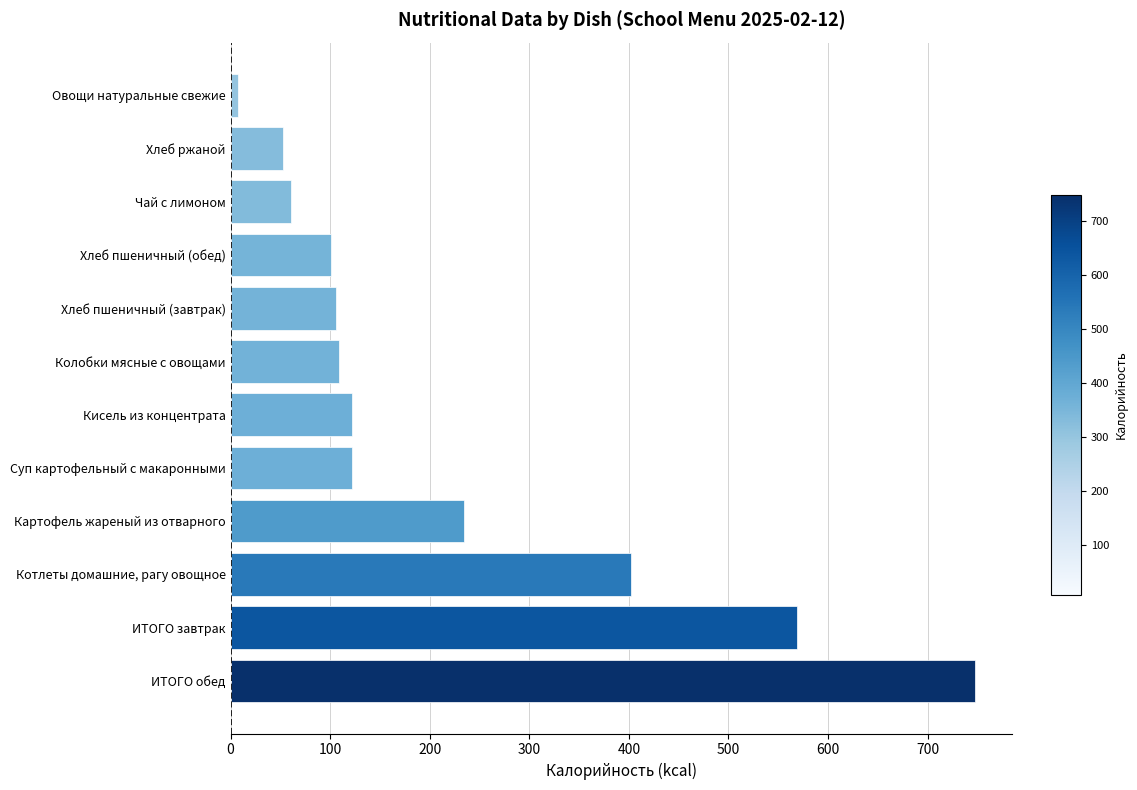

At which label is the value closest to 377?

Котлеты домашние, рагу овощное